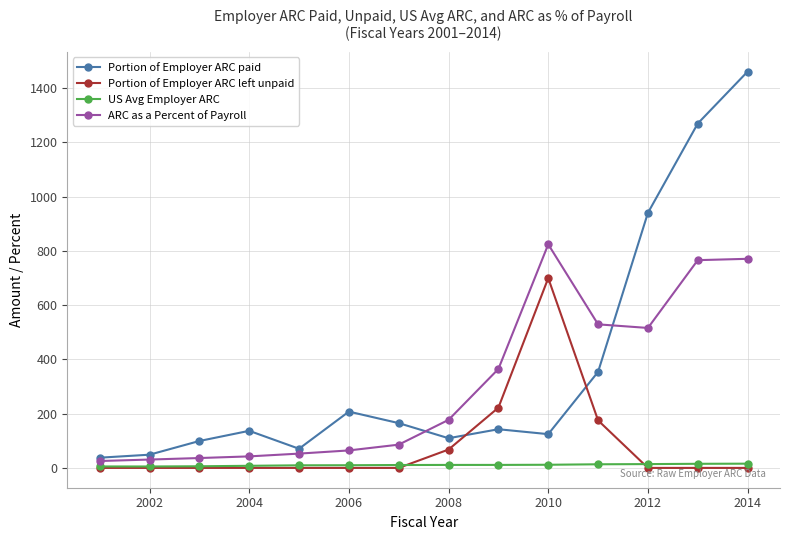

True or false: US Avg Employer ARC and Portion of Employer ARC paid cross at least once.

False